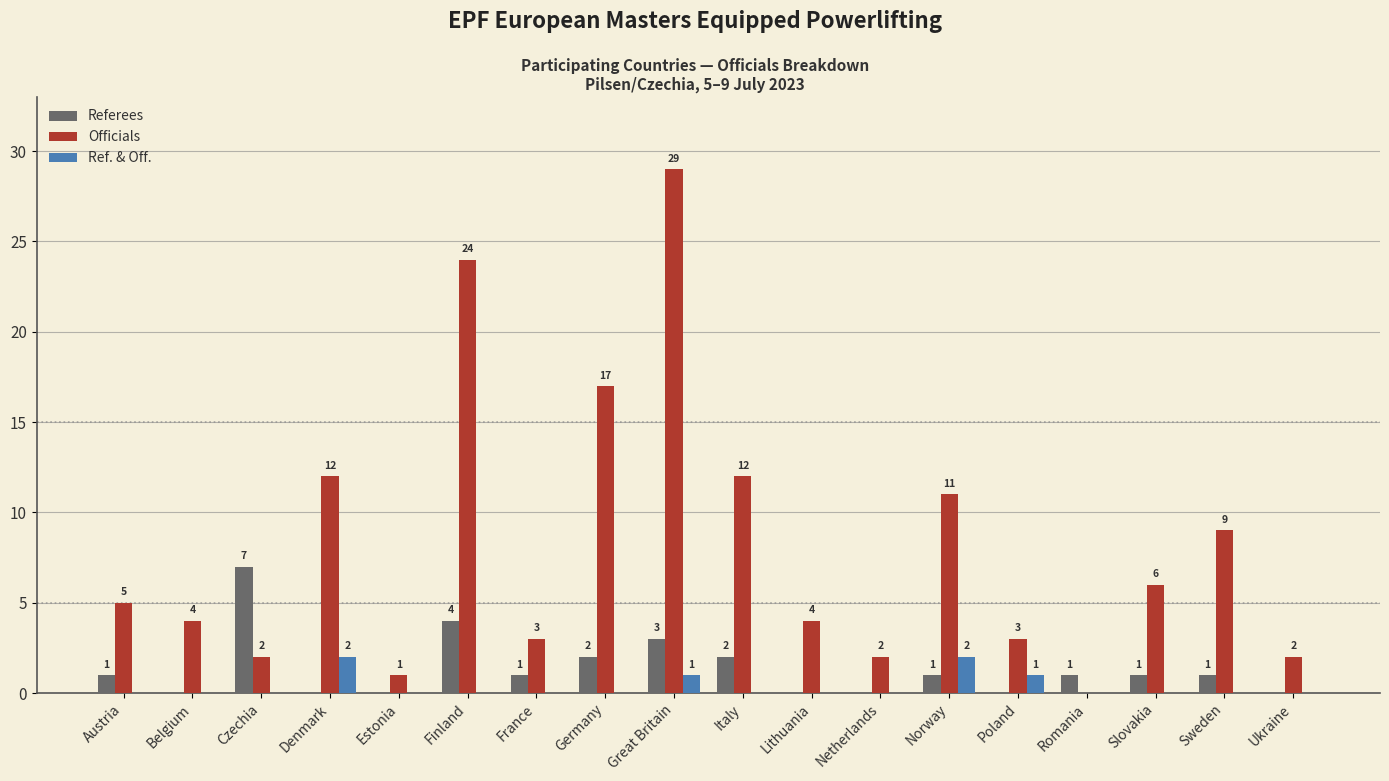

Is it true that Referees equals 0 at Slovakia?

False